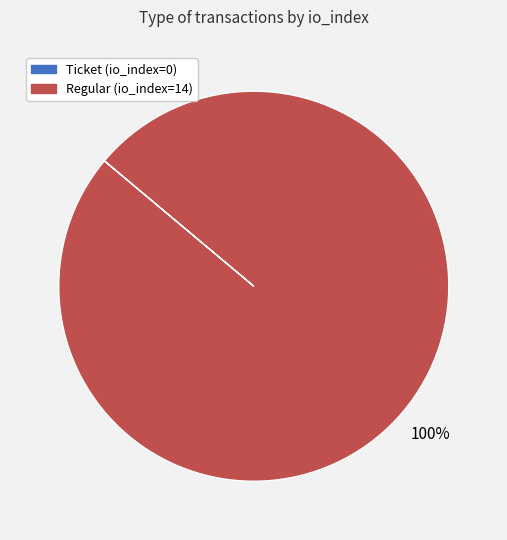

Is it true that Regular (io_index=14) is 100% of the pie?

True